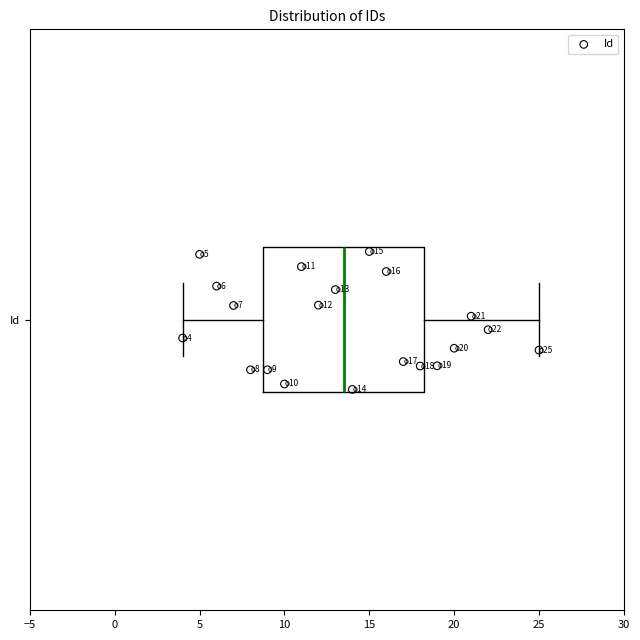

Where does the right whisker of the box for Id end on the x-axis? The values are not printed on the chart, so give them approximately, as read against the axis.

25.0